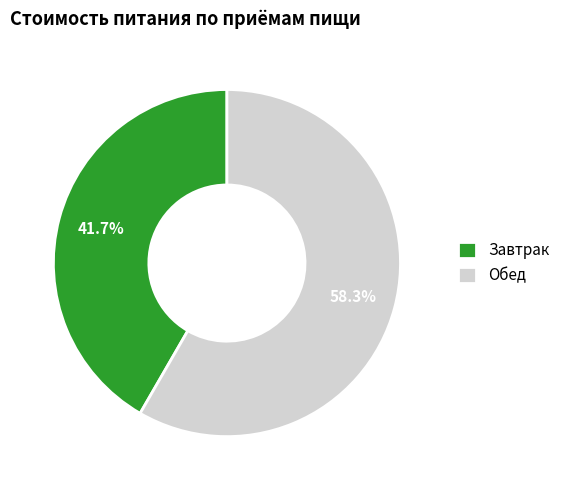

Rank the categories by value from lowest to highest.

Завтрак, Обед